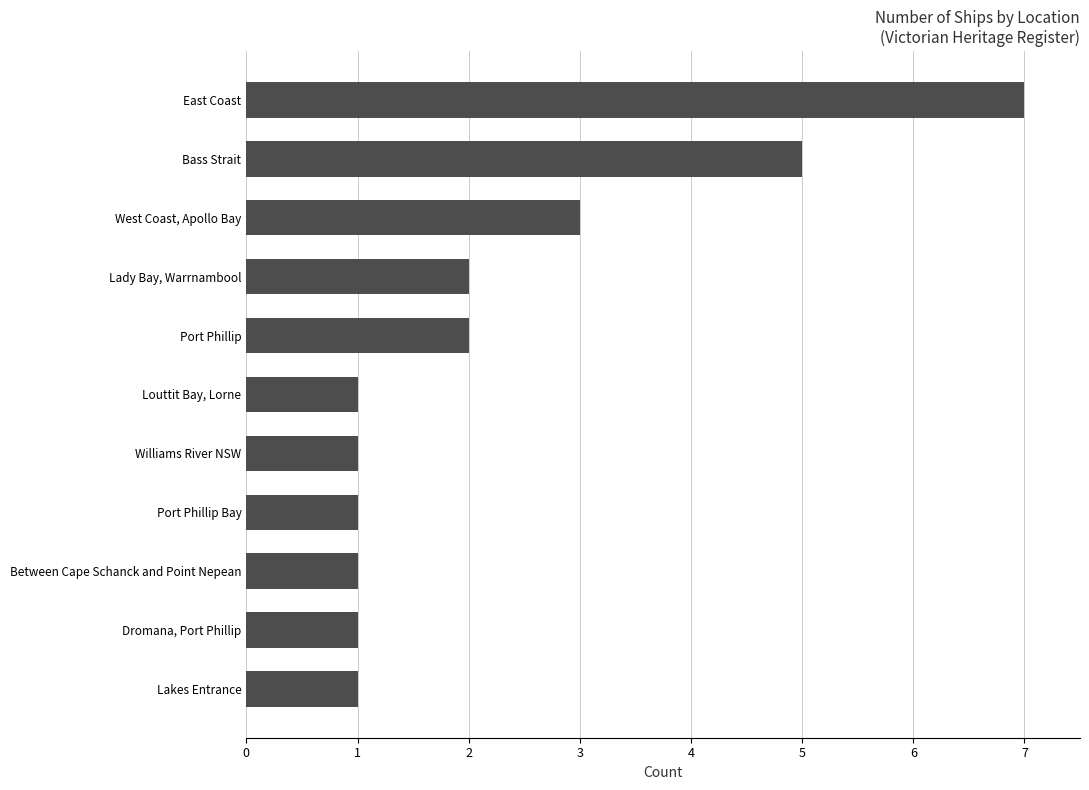

The chart shows a value of 5 at West Coast, Apollo Bay. True or false?

False